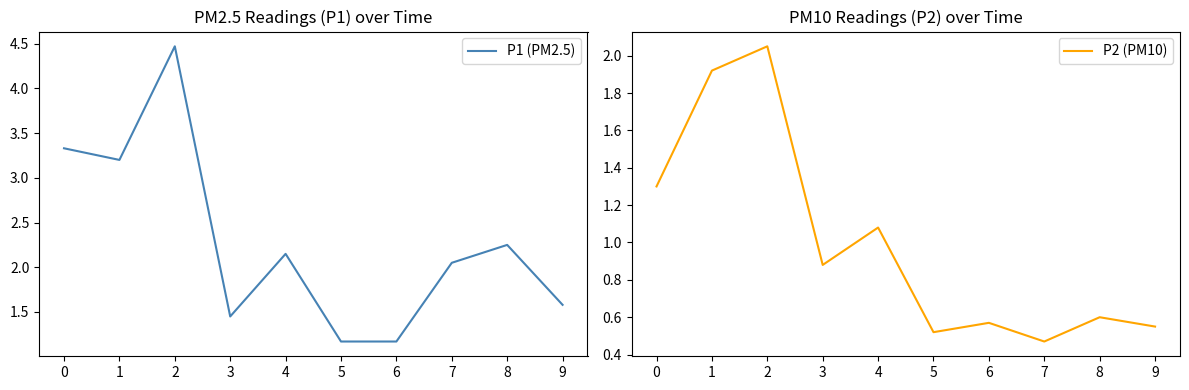

At which label is P2 (PM10) closest to 1?

4